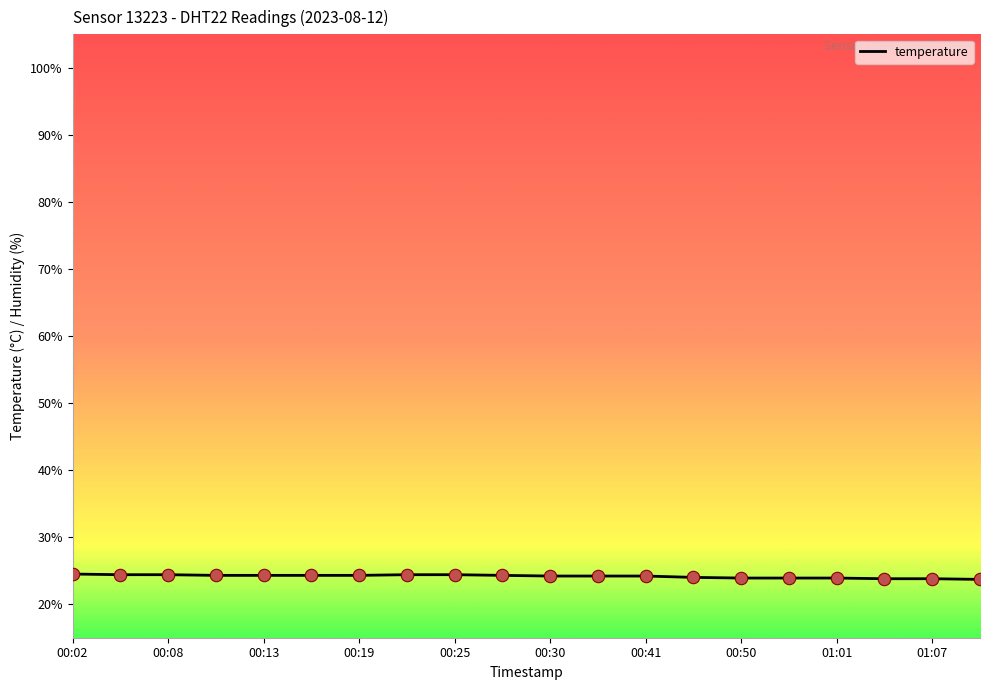

What is the maximum value shown in the chart?

24.5